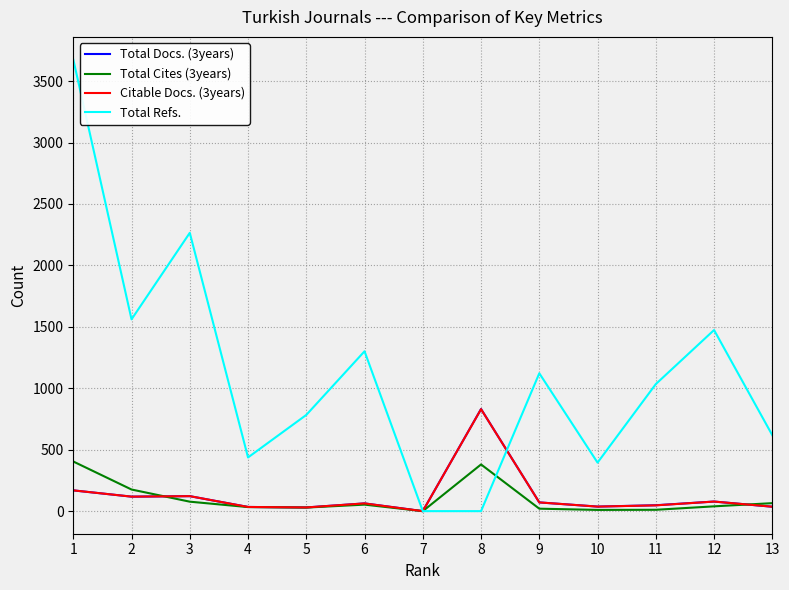

The value of Total Refs. at 12 is 571. True or false?

False